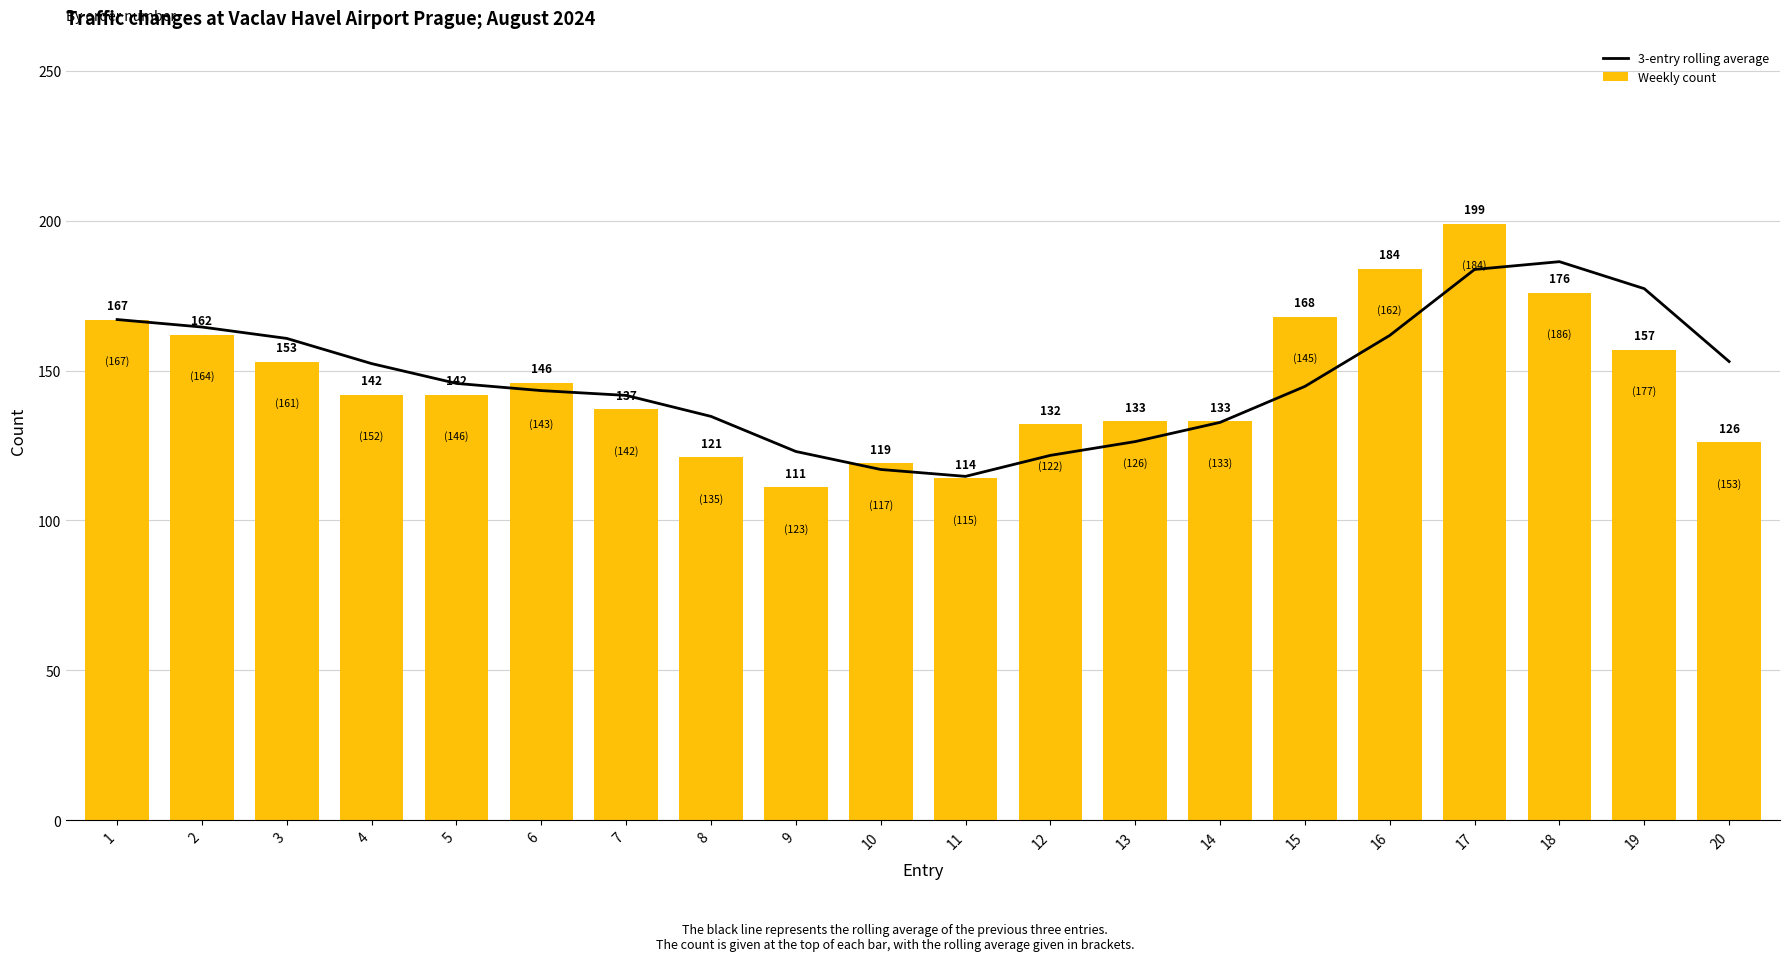

What is the lowest value of the Weekly count series?

111